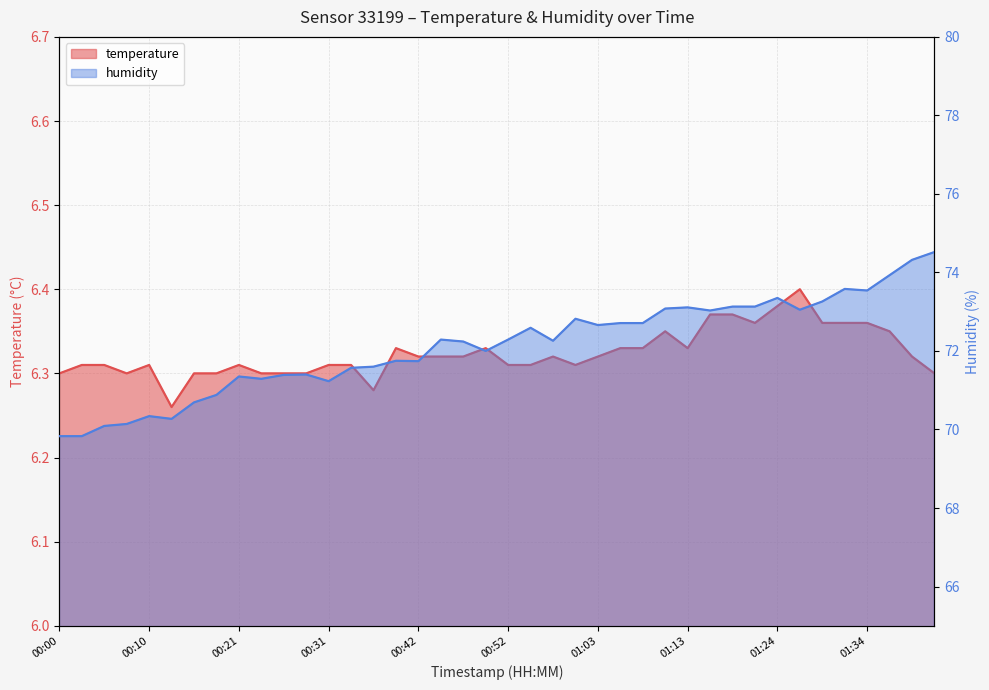

Is it true that temperature equals 8.9 at 00:03?

False